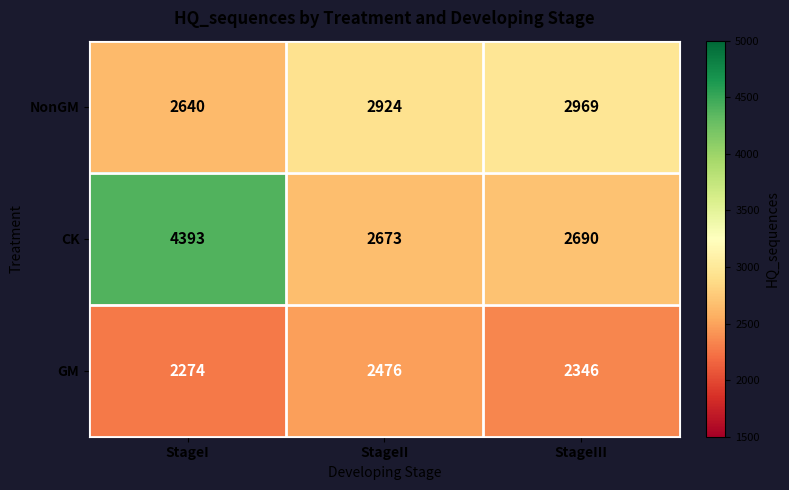

What is the greatest value displayed?

4393